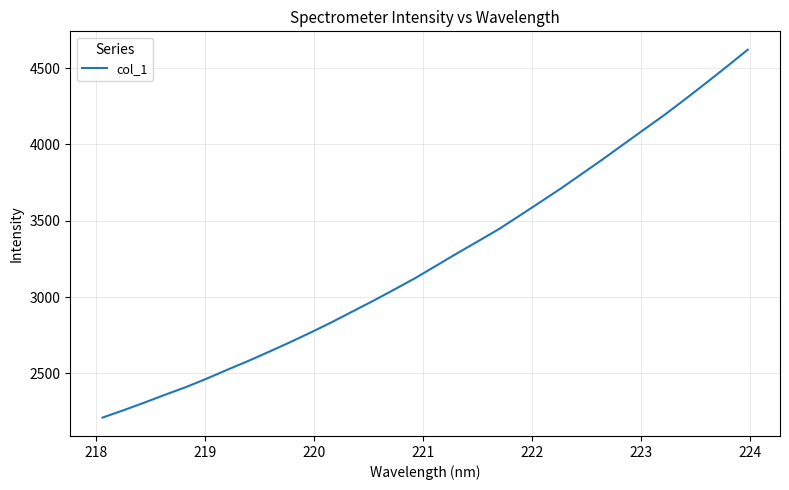

True or false: there are more than 2 points higher than both neighbors.

False